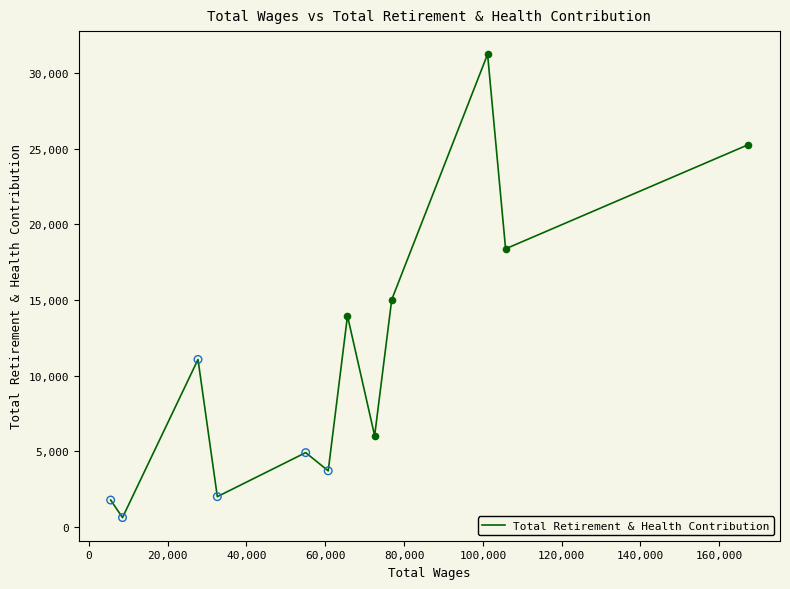

What is the greatest value displayed?

31230